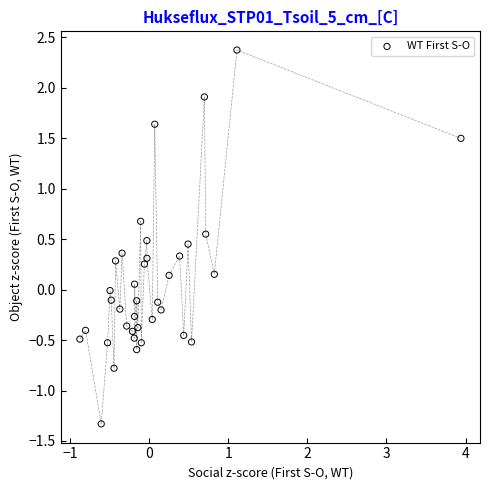

What is the range of X values (max minus min)?

4.8